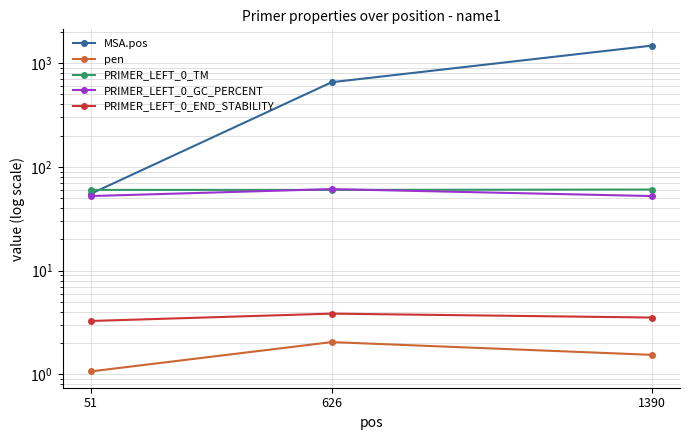

Reading right to left, extract all data points from this chart.

MSA.pos: 1390=1478.0	626=656.0	51=55.0
pen: 1390=1.5	626=2.0	51=1.1
PRIMER_LEFT_0_TM: 1390=60.5	626=60.0	51=60.1
PRIMER_LEFT_0_GC_PERCENT: 1390=52.4	626=61.1	51=52.4
PRIMER_LEFT_0_END_STABILITY: 1390=3.5	626=3.9	51=3.3